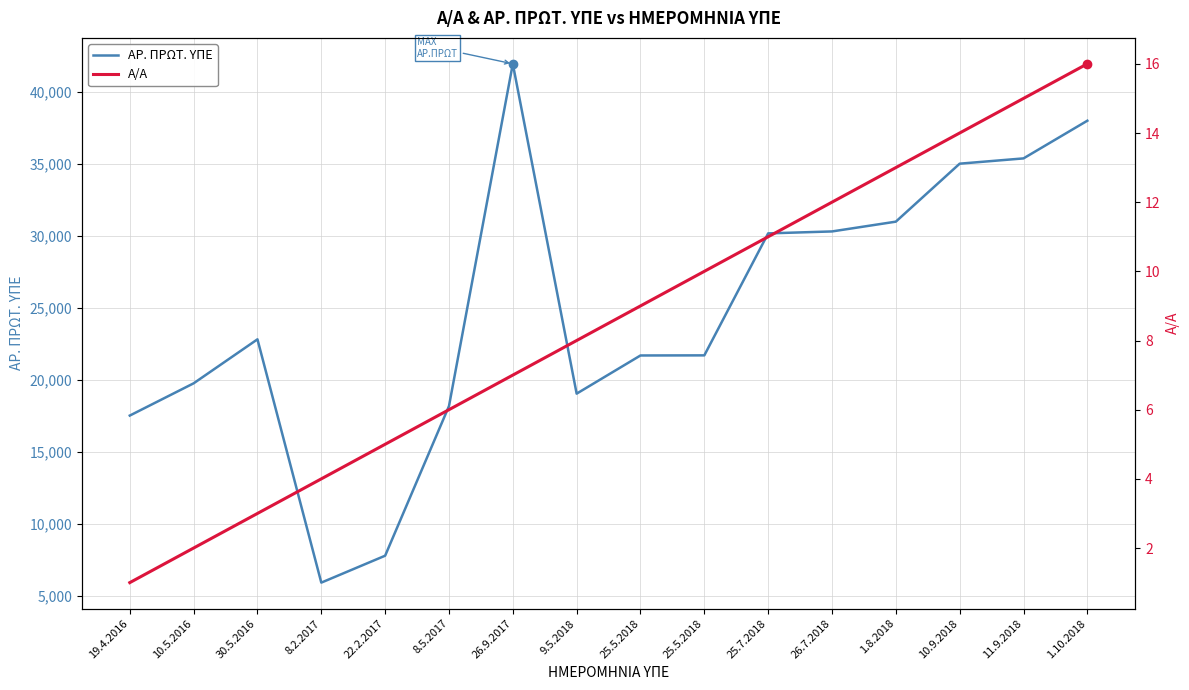

Reading right to left, what are all the values shown in this chart?

ΑΡ. ΠΡΩΤ. ΥΠΕ: 1.10.2018=38004	11.9.2018=35388	10.9.2018=35021	1.8.2018=30996	26.7.2018=30317	25.7.2018=30182	25.5.2018=21714	25.5.2018=21706	9.5.2018=19056	26.9.2017=41953	8.5.2017=18189	22.2.2017=7805	8.2.2017=5937	30.5.2016=22827	10.5.2016=19773	19.4.2016=17534
Α/Α: 1.10.2018=16	11.9.2018=15	10.9.2018=14	1.8.2018=13	26.7.2018=12	25.7.2018=11	25.5.2018=10	25.5.2018=9	9.5.2018=8	26.9.2017=7	8.5.2017=6	22.2.2017=5	8.2.2017=4	30.5.2016=3	10.5.2016=2	19.4.2016=1